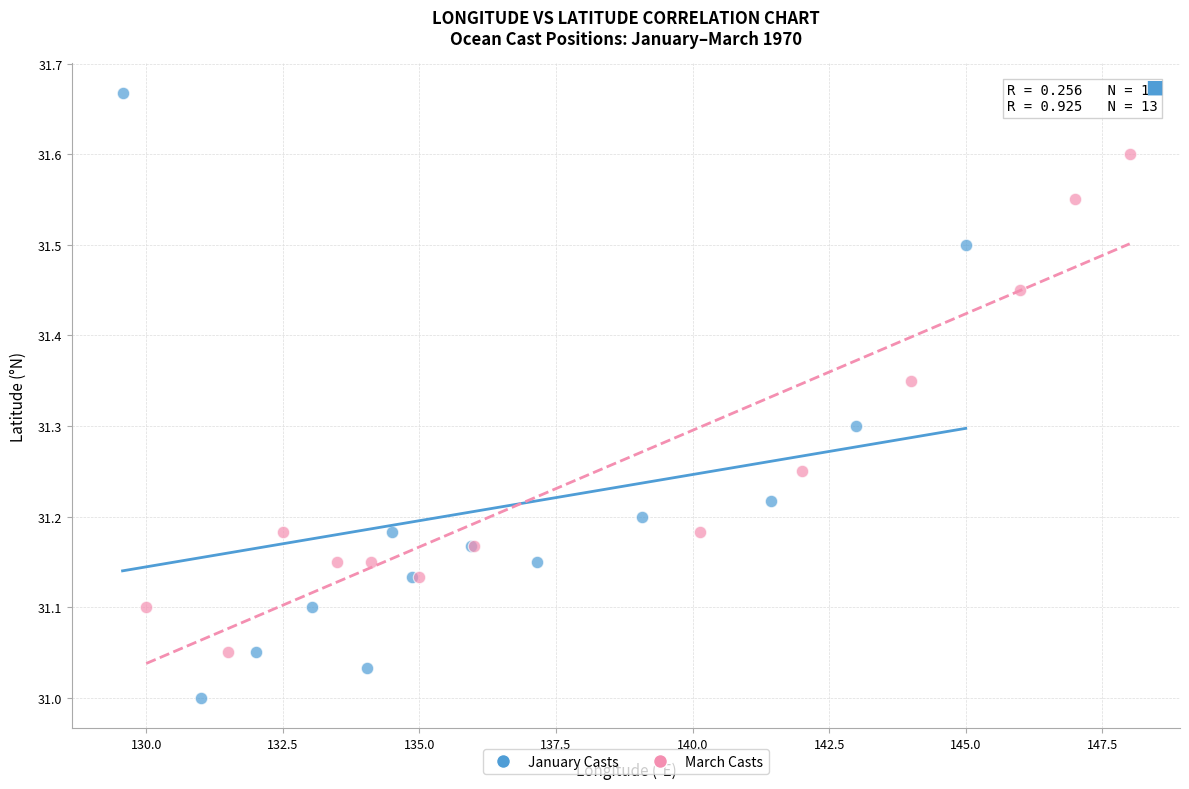

Which series reaches the minimum Y coordinate?

January Casts